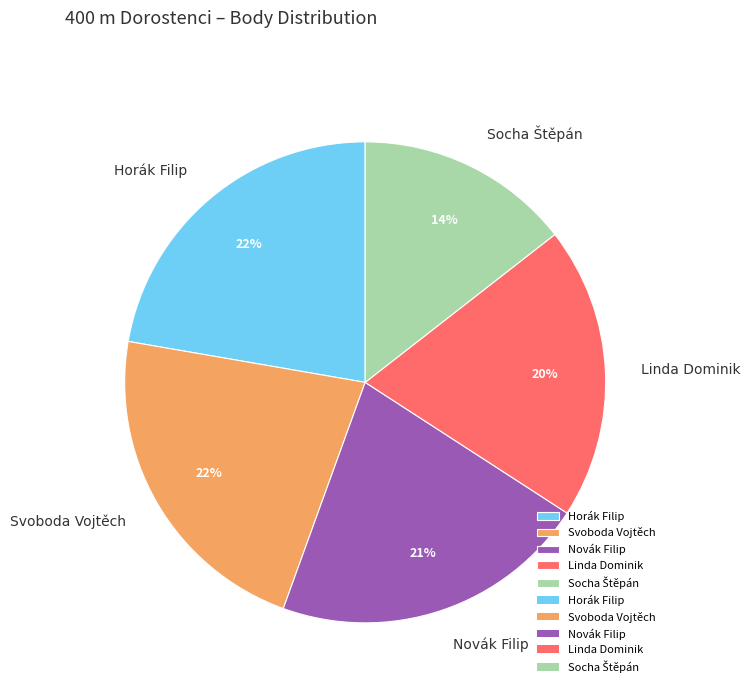

Which has a higher value, Horák Filip or Novák Filip?

Horák Filip